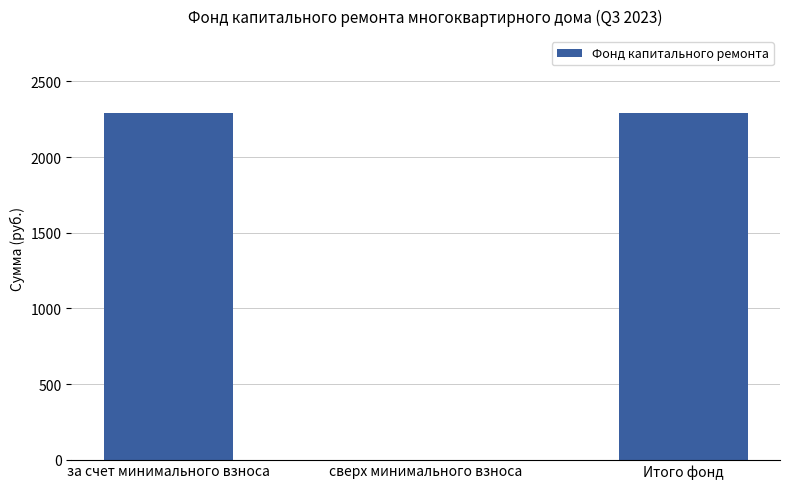

What is the approximate value at за счет минимального взноса?

2294.1